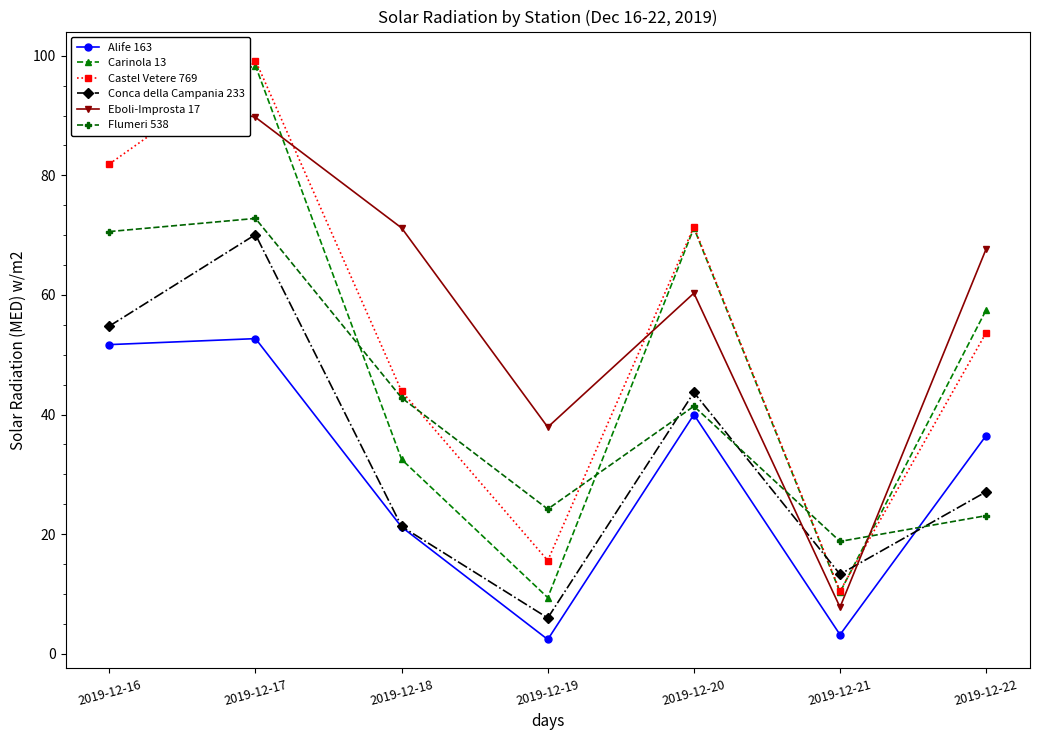

Reading left to right, transcribe all the data shown in this chart.

Alife 163: 2019-12-16=51.7	2019-12-17=52.7	2019-12-18=21.2	2019-12-19=2.4	2019-12-20=40.0	2019-12-21=3.2	2019-12-22=36.5
Carinola 13: 2019-12-16=91.9	2019-12-17=98.3	2019-12-18=32.5	2019-12-19=9.4	2019-12-20=71.2	2019-12-21=10.3	2019-12-22=57.5
Castel Vetere 769: 2019-12-16=81.9	2019-12-17=99.2	2019-12-18=43.9	2019-12-19=15.6	2019-12-20=71.4	2019-12-21=10.5	2019-12-22=53.7
Conca della Campania 233: 2019-12-16=54.8	2019-12-17=70.1	2019-12-18=21.3	2019-12-19=6.0	2019-12-20=43.7	2019-12-21=13.3	2019-12-22=27.1
Eboli-Improsta 17: 2019-12-16=96.1	2019-12-17=89.7	2019-12-18=71.2	2019-12-19=37.9	2019-12-20=60.3	2019-12-21=7.8	2019-12-22=67.7
Flumeri 538: 2019-12-16=70.6	2019-12-17=72.8	2019-12-18=42.8	2019-12-19=24.2	2019-12-20=41.4	2019-12-21=18.8	2019-12-22=23.1